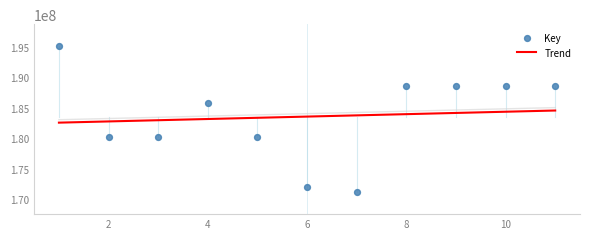

Between 5 and 2, which is larger?

5